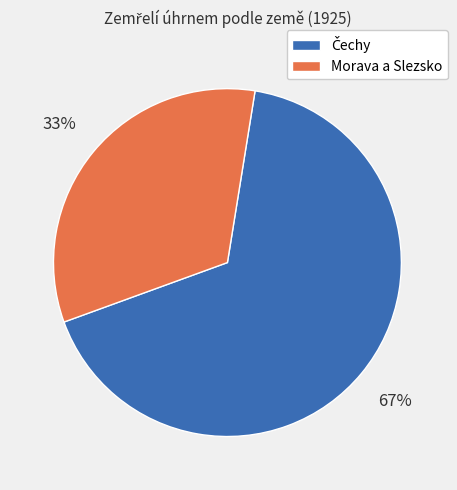

To the nearest percent, what percentage of the pie is Morava a Slezsko?

33%